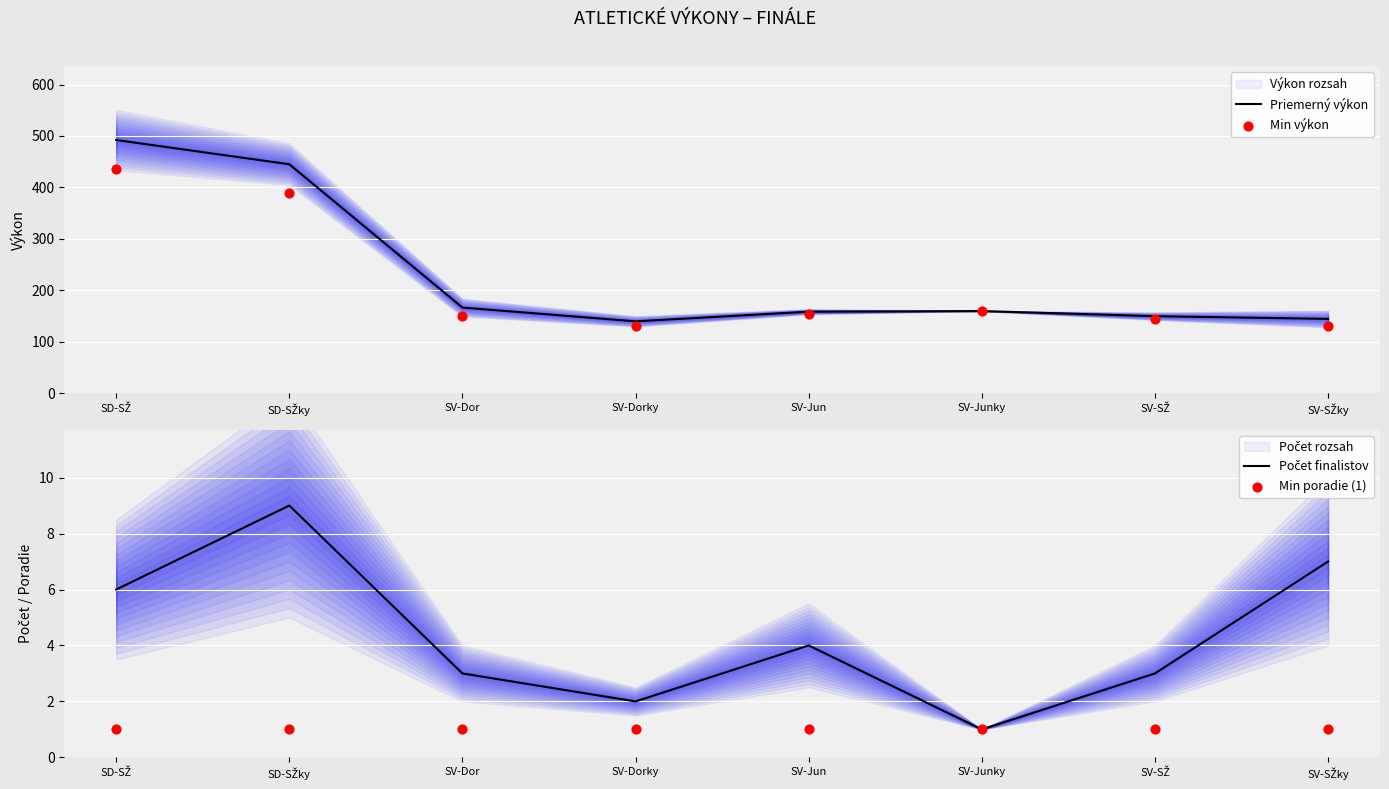

Which series has the largest total across all categories?

Priemerný výkon